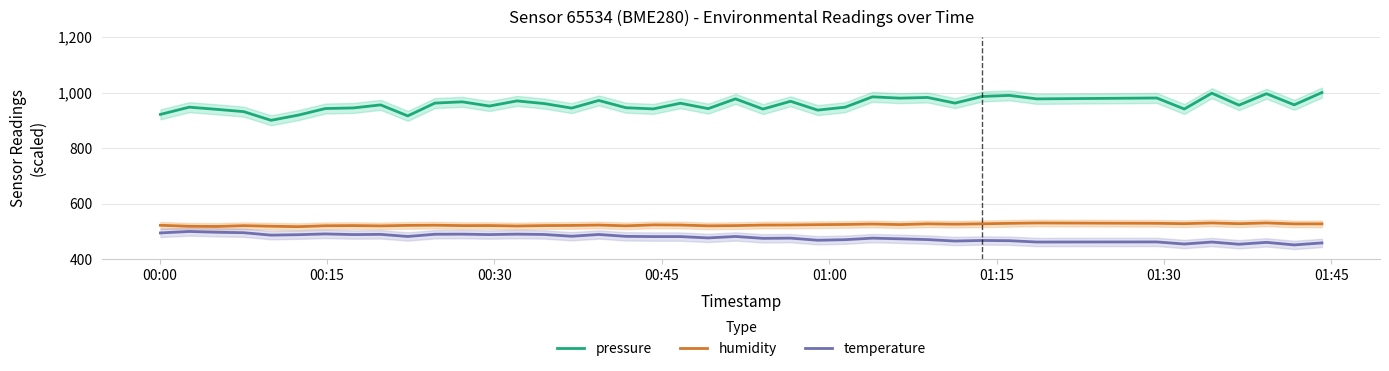

What is the difference between the second highest and second lowest values in the pressure series?

81.7